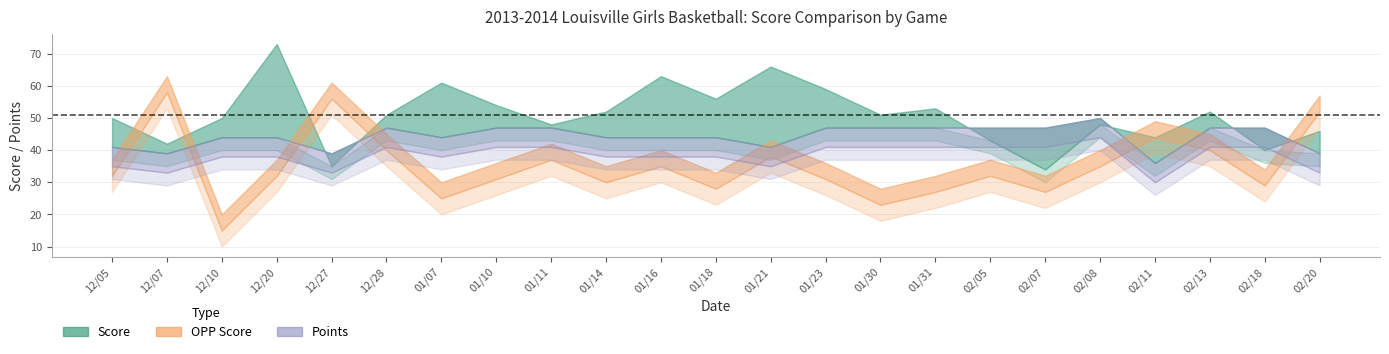

What value does the opp_score series have at 17, to the nearest 5?

30